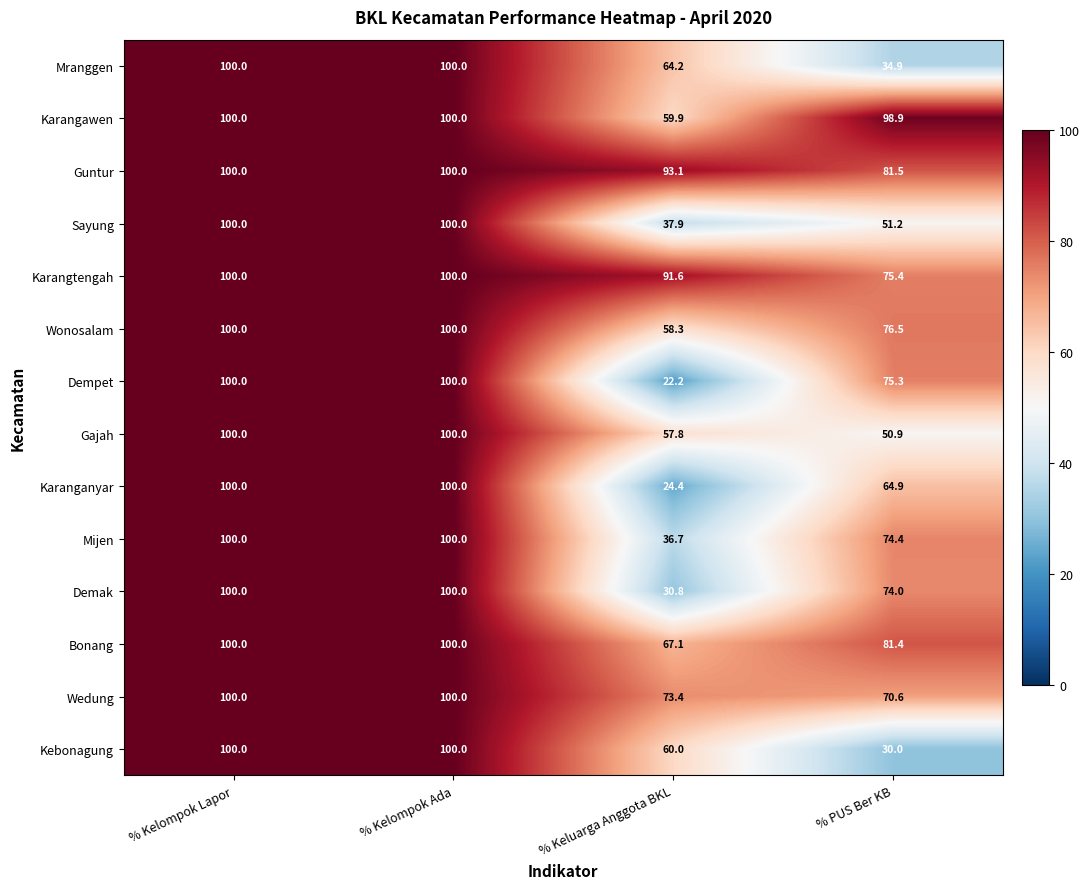

What is the total value across all series at % Kelompok Lapor?

1400.0